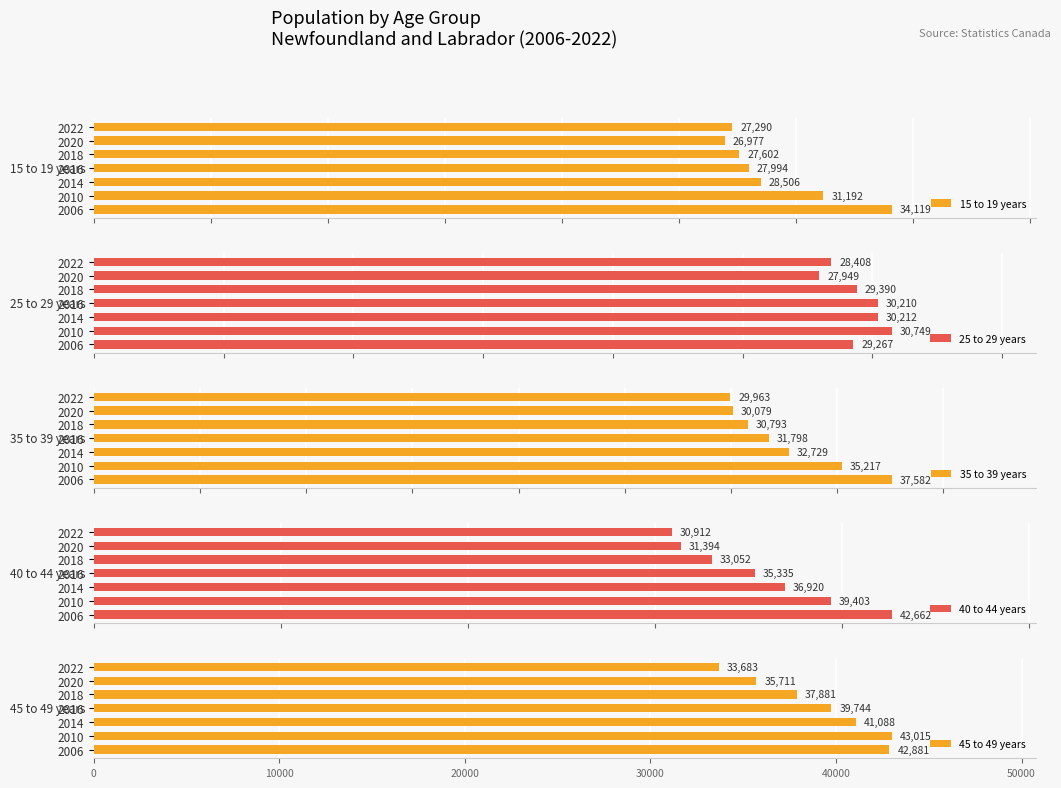

At how many categories does at least one series exceed 31439?

7